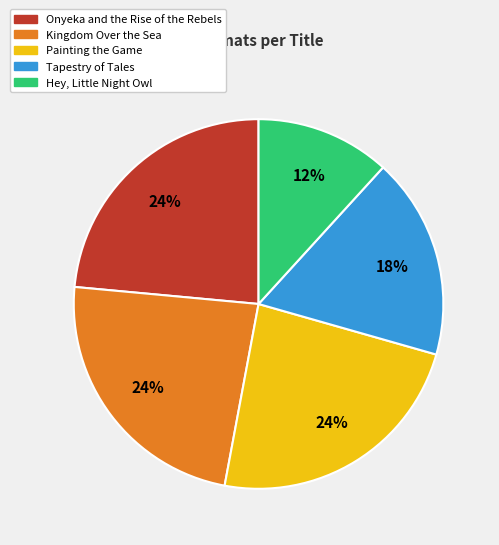

To the nearest percent, what is the combined percentage of Kingdom Over the Sea and Hey, Little Night Owl?

35%